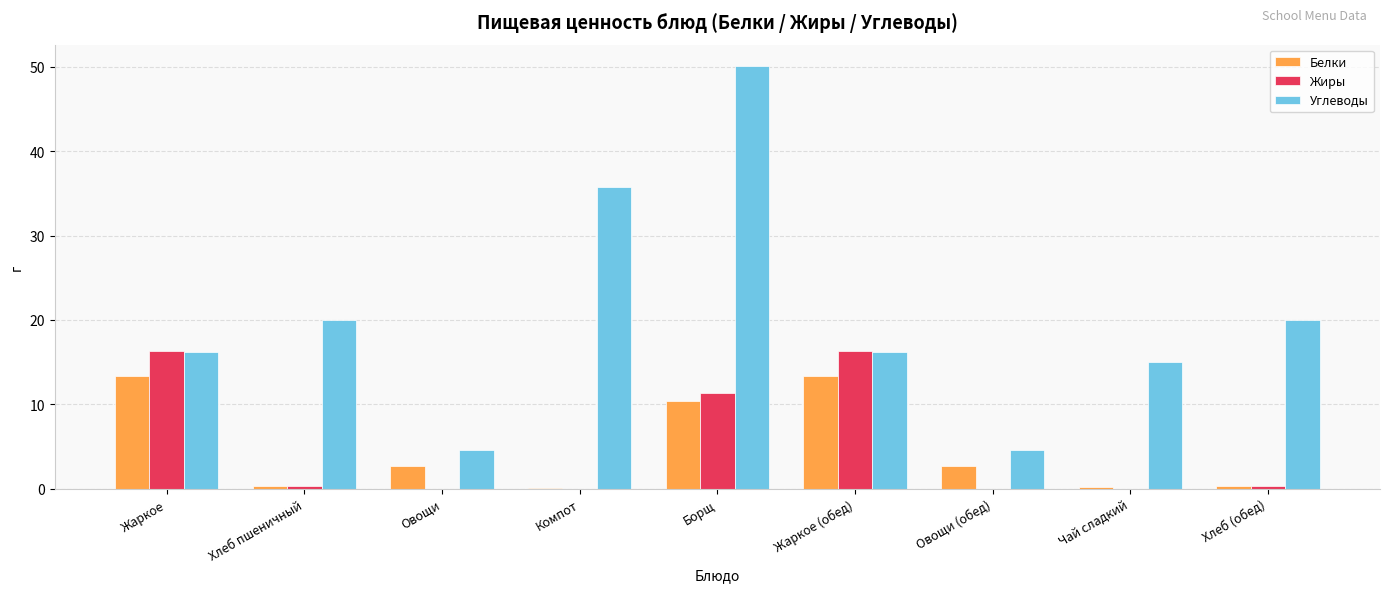

Between Овощи and Жаркое (обед), which series saw the biggest shift?

Жиры